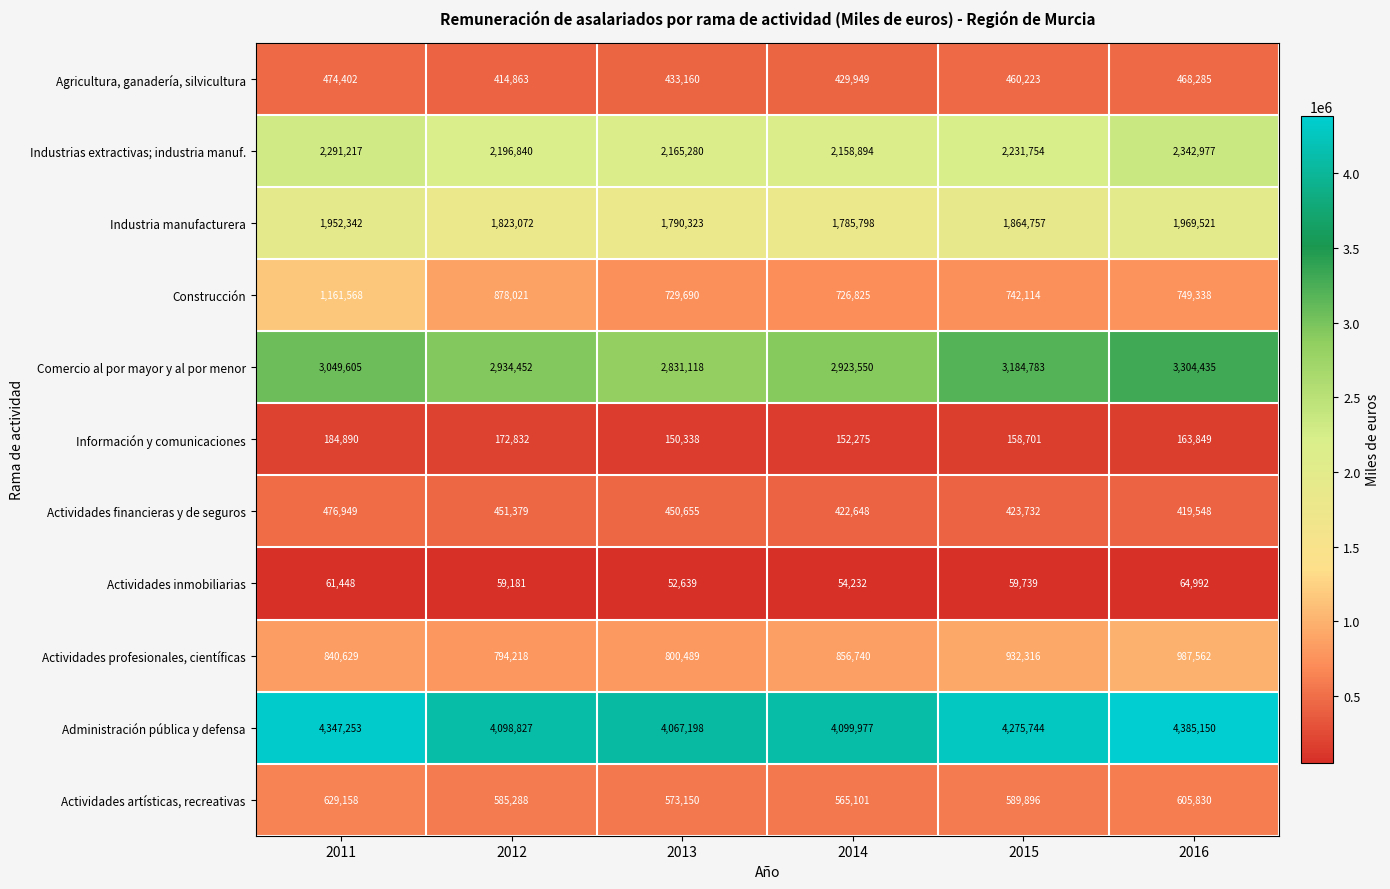

The value of Administración pública y defensa at 2011 is 1309290. True or false?

False